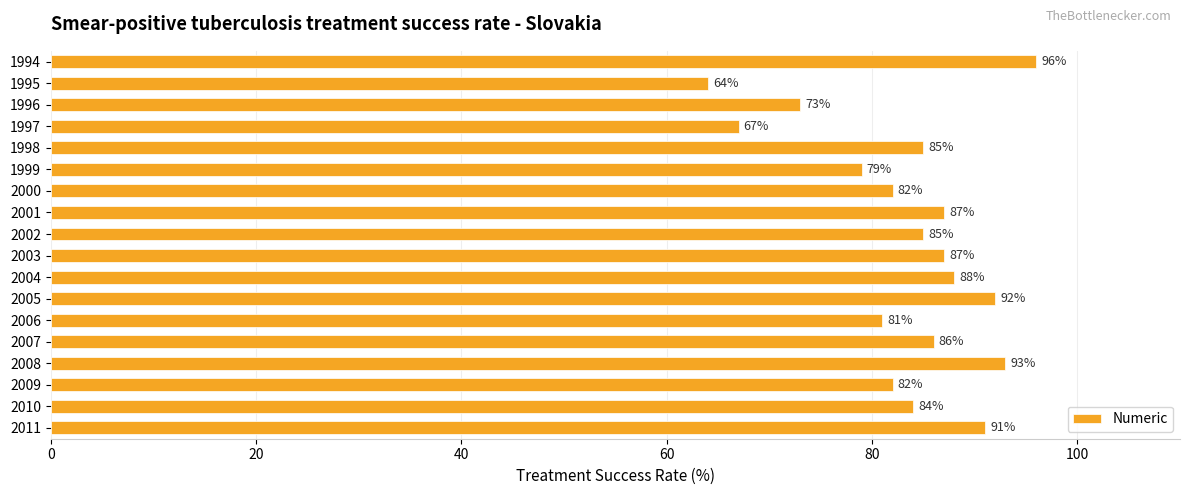

What is the sum of the values at 1997 and 1999?

146